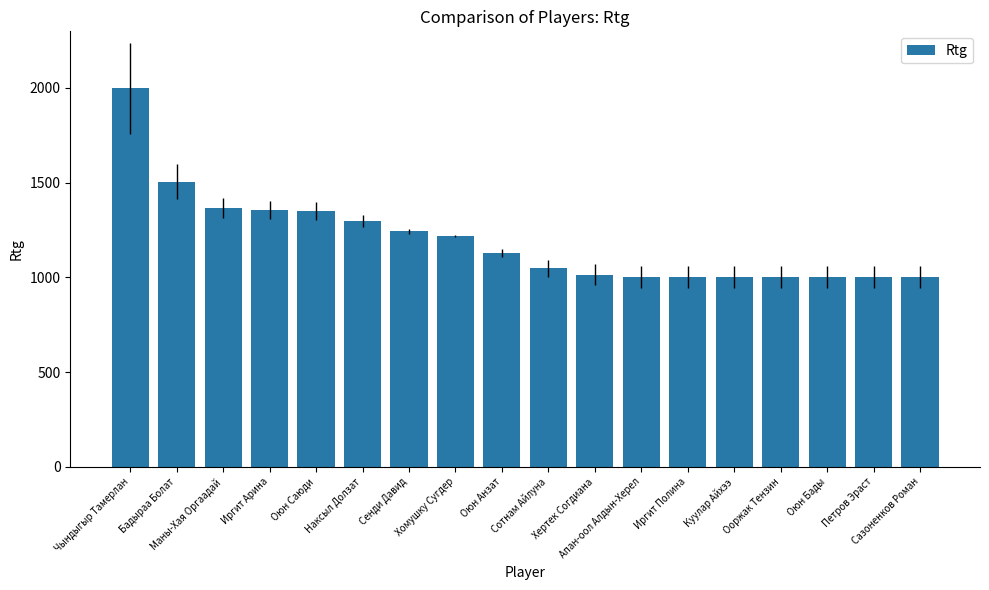

What is the minimum value shown in the chart?

1000